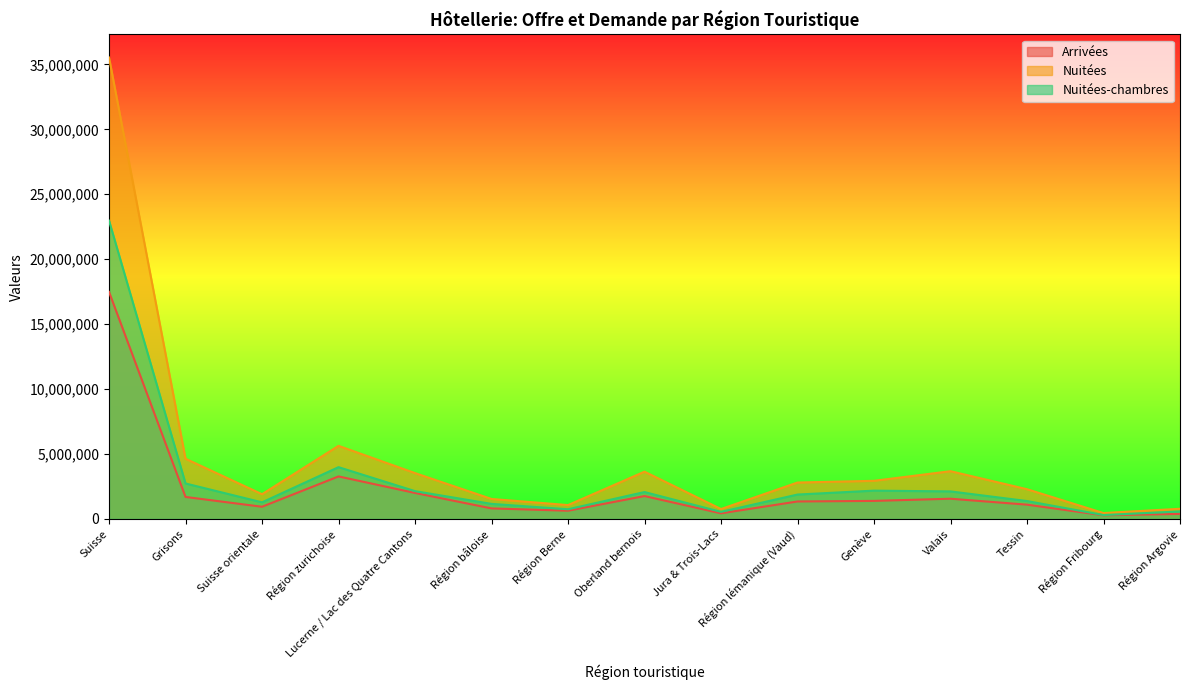

Which series has the largest range (max minus min)?

Nuitées